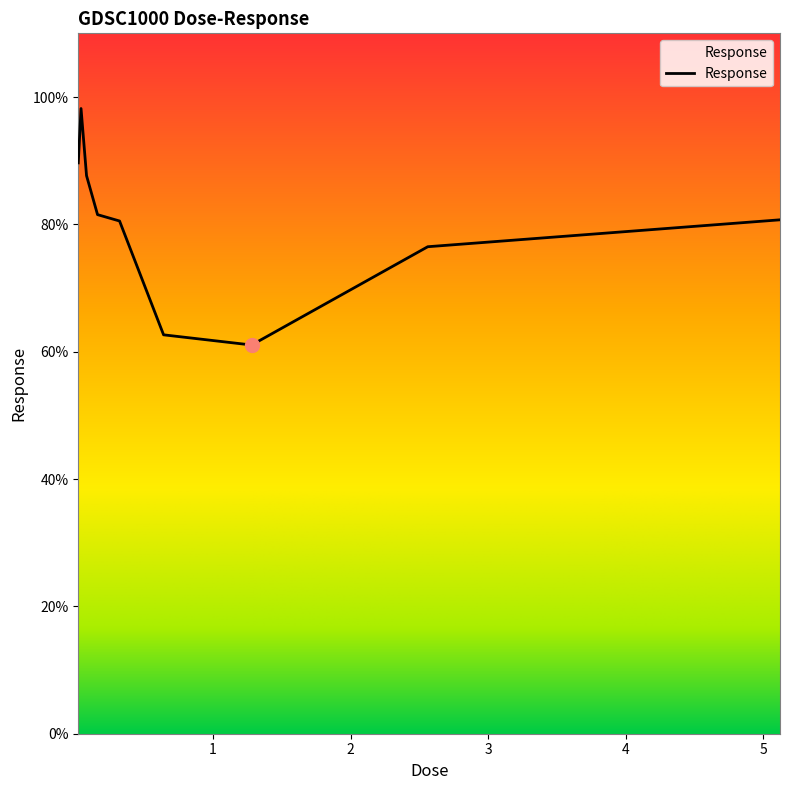

What is the minimum value shown in the chart?

61.0